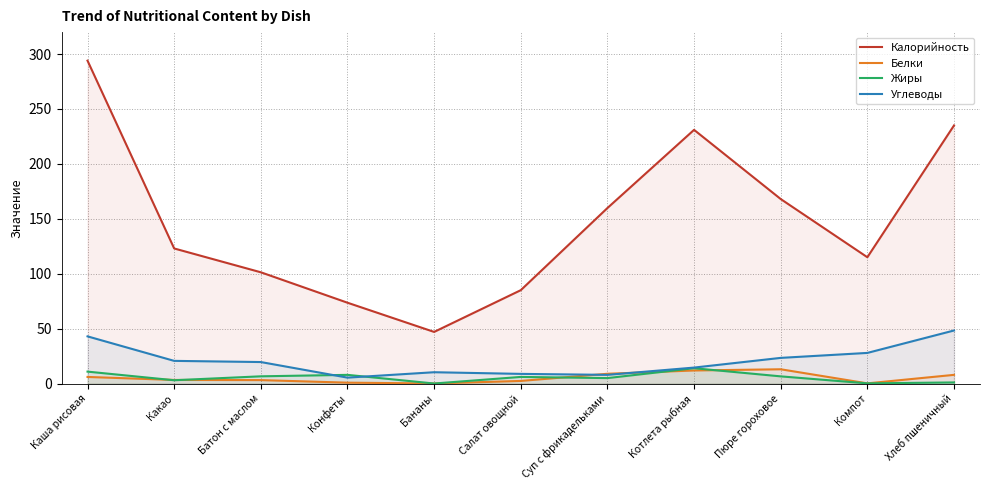

Where do Углеводы and Жиры first cross each other?

Батон с маслом and Конфеты